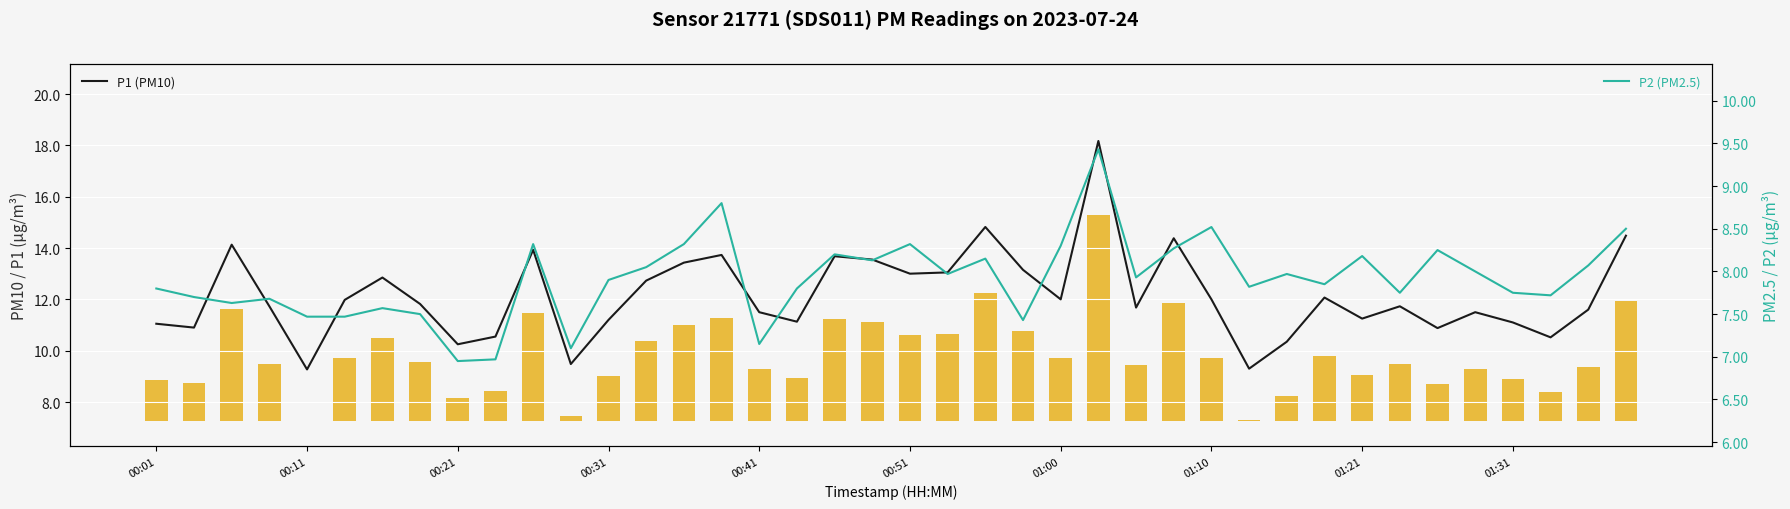

What is the total value across all series at 00:51?

21.3